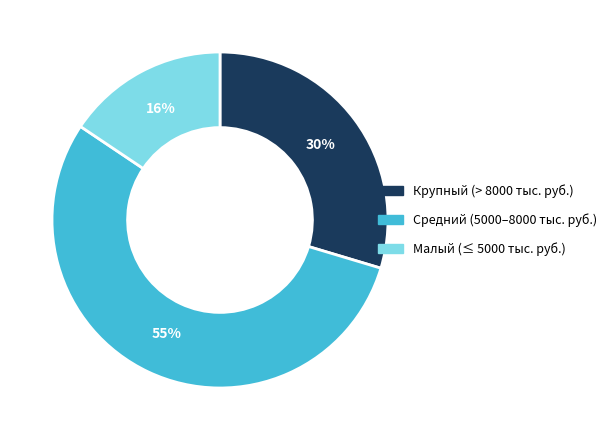

Is there any slice that represents more than half of the pie?

Yes